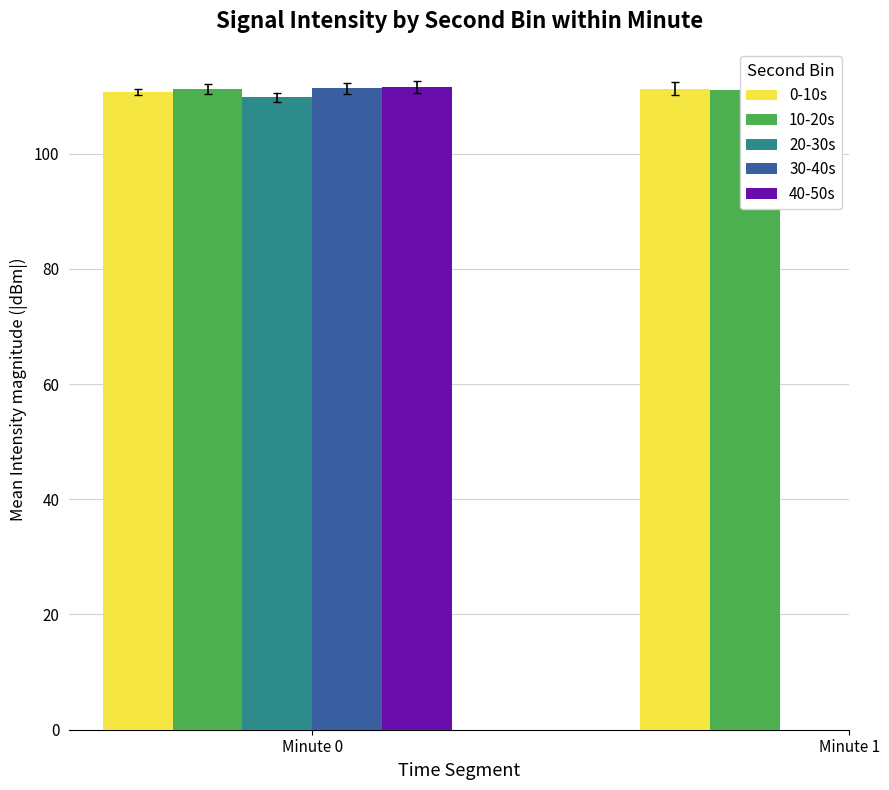

Where is 10-20s nearest to the value 111?

Minute 1